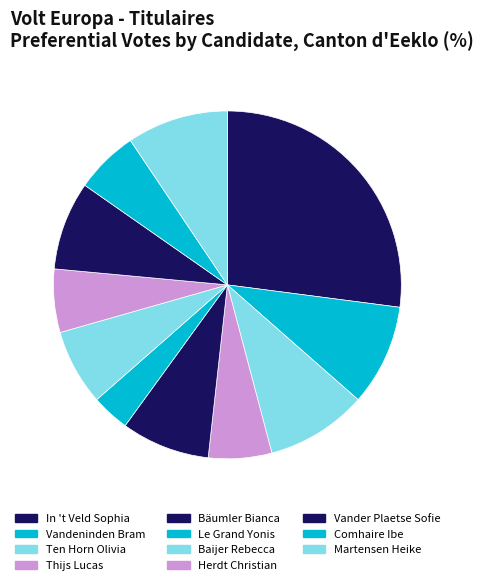

Count the number of slices in the pie.

11